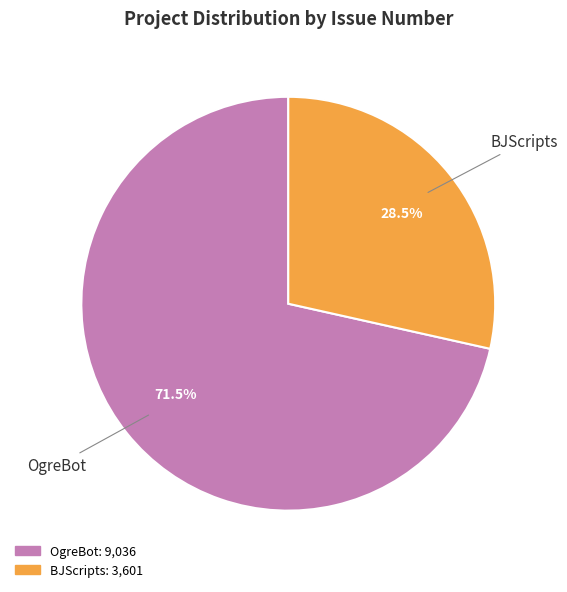

Is there a majority slice in this chart?

Yes